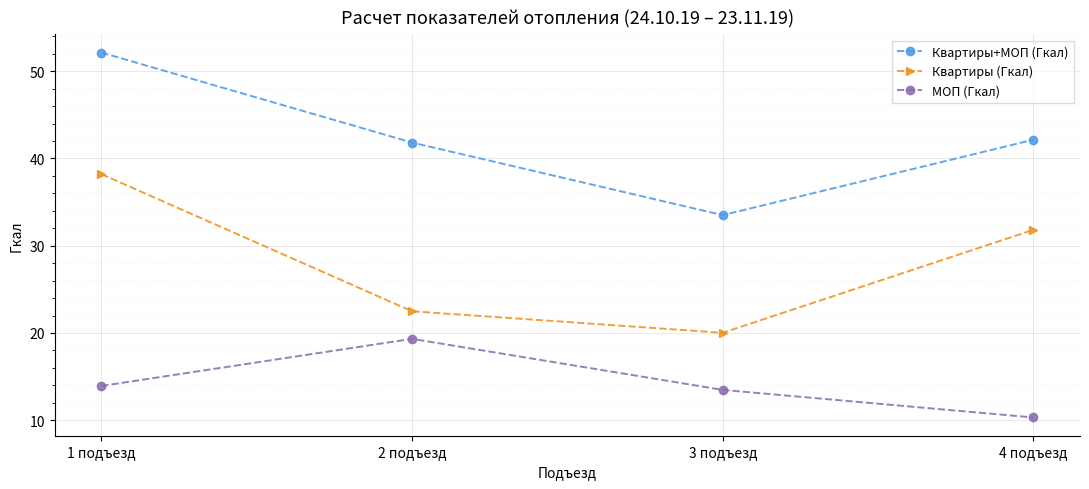

Rank the series by their maximum value, from lowest to highest.

МОП (Гкал), Квартиры (Гкал), Квартиры+МОП (Гкал)